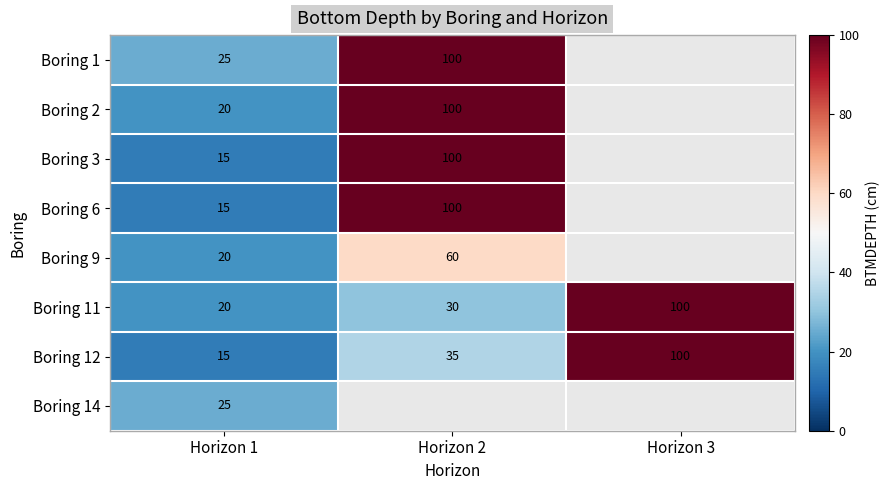

At how many categories does at least one series exceed 50?

2